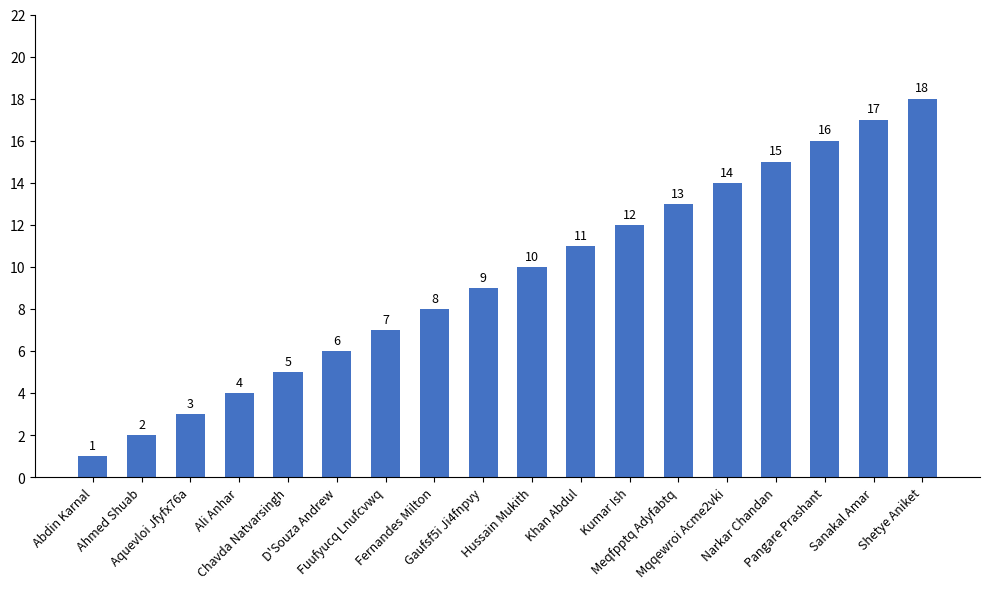

What is the sum of all values?

171